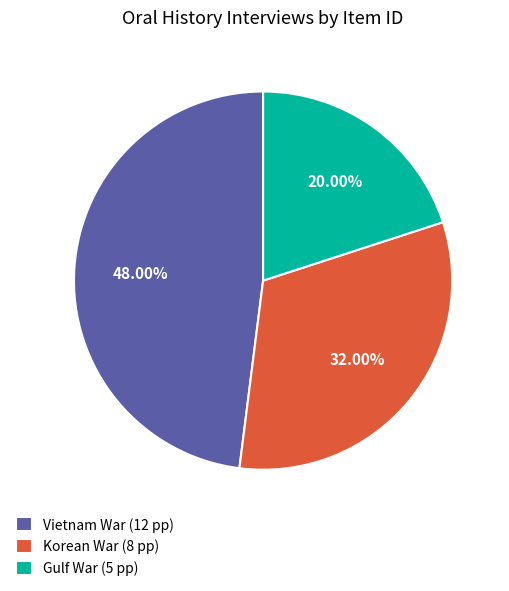

Between Vietnam War (12 pp) and Gulf War (5 pp), which is larger?

Vietnam War (12 pp)